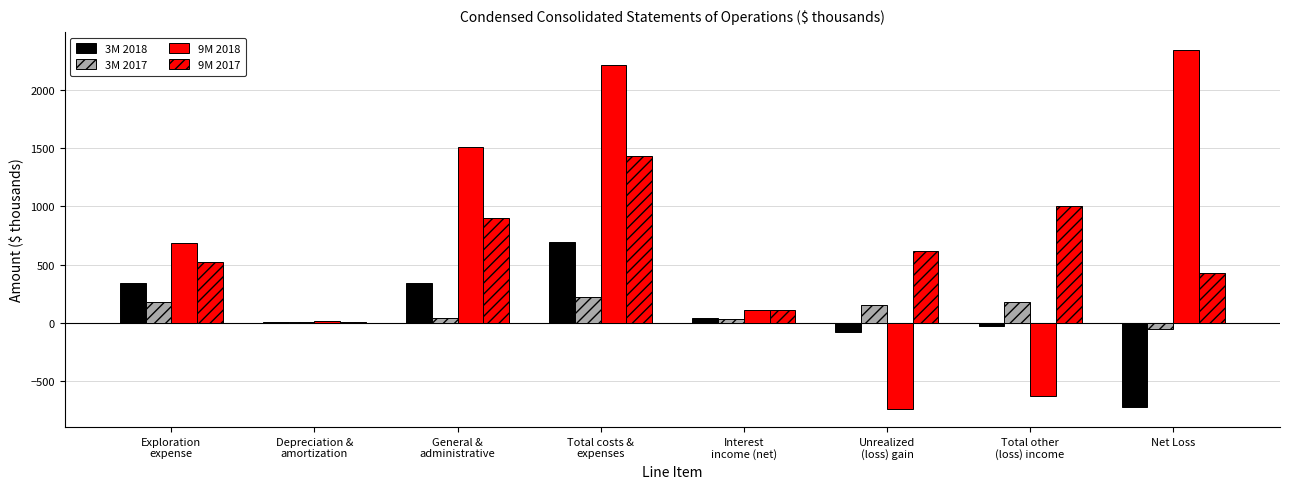

Count the number of data series in this chart.

4